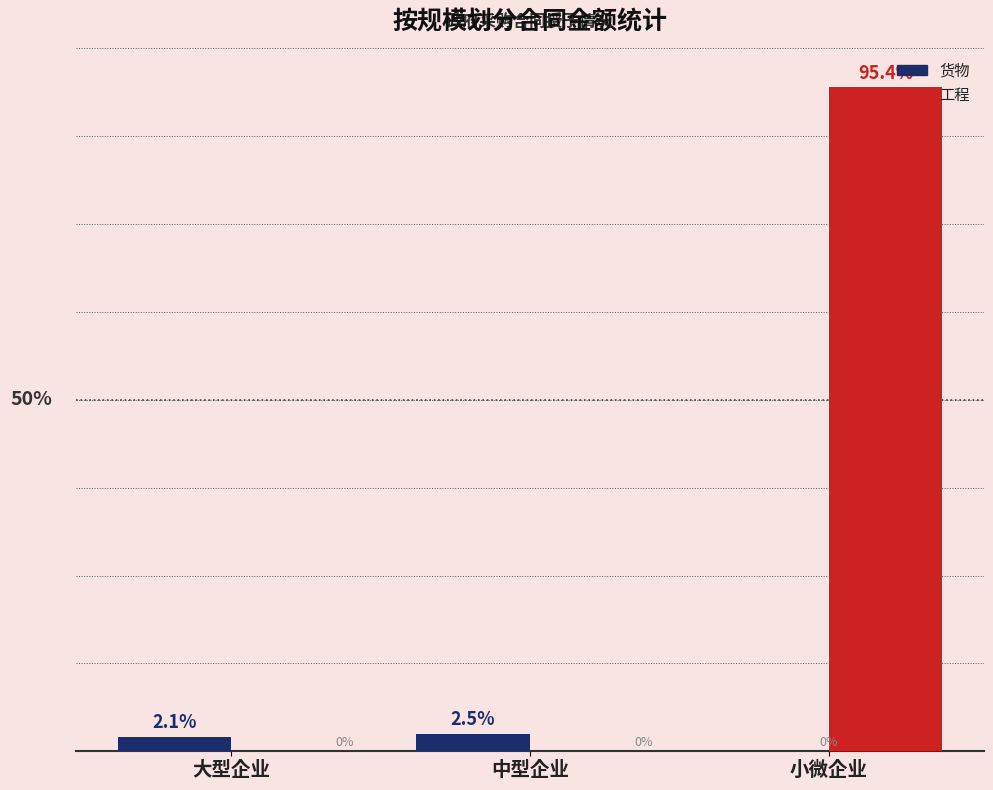

Is the value of 工程 at 中型企业 greater than the value of 货物 at 小微企业?

No